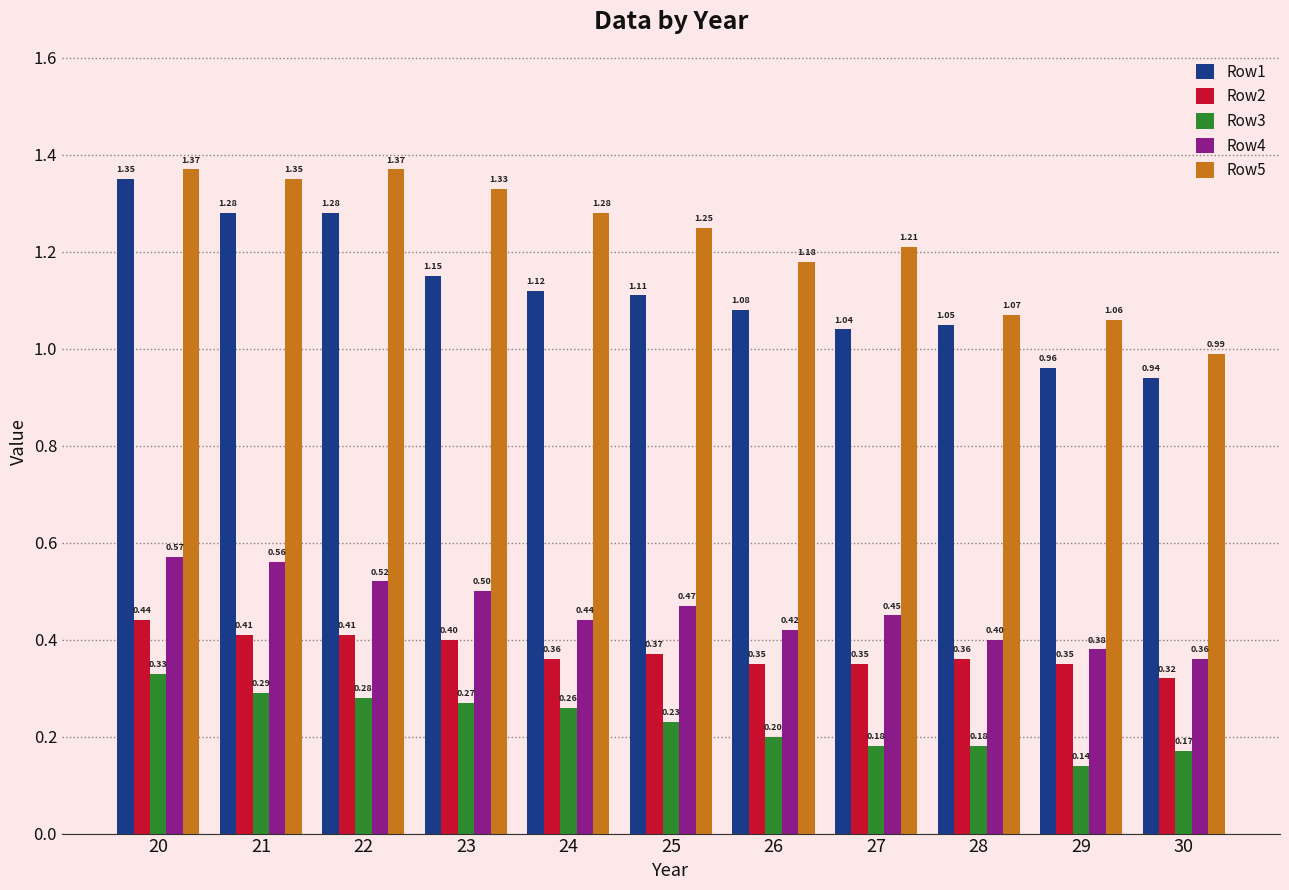

Which series has the widest spread of values?

Row1